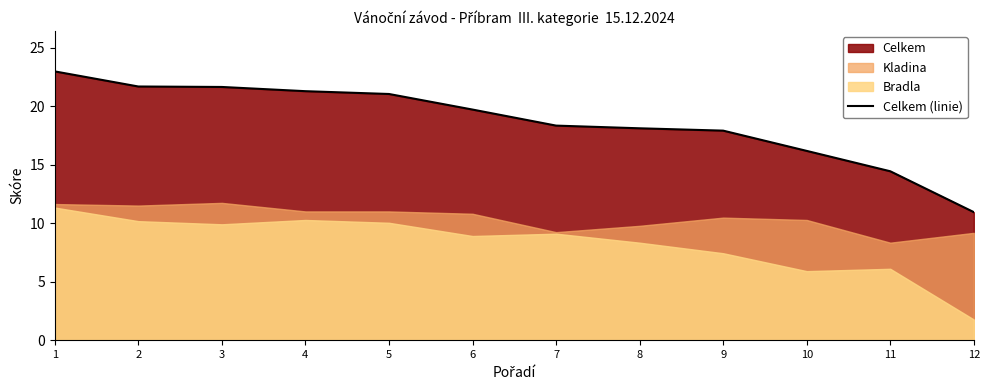

What is the difference between the maximum and minimum values?

12.0